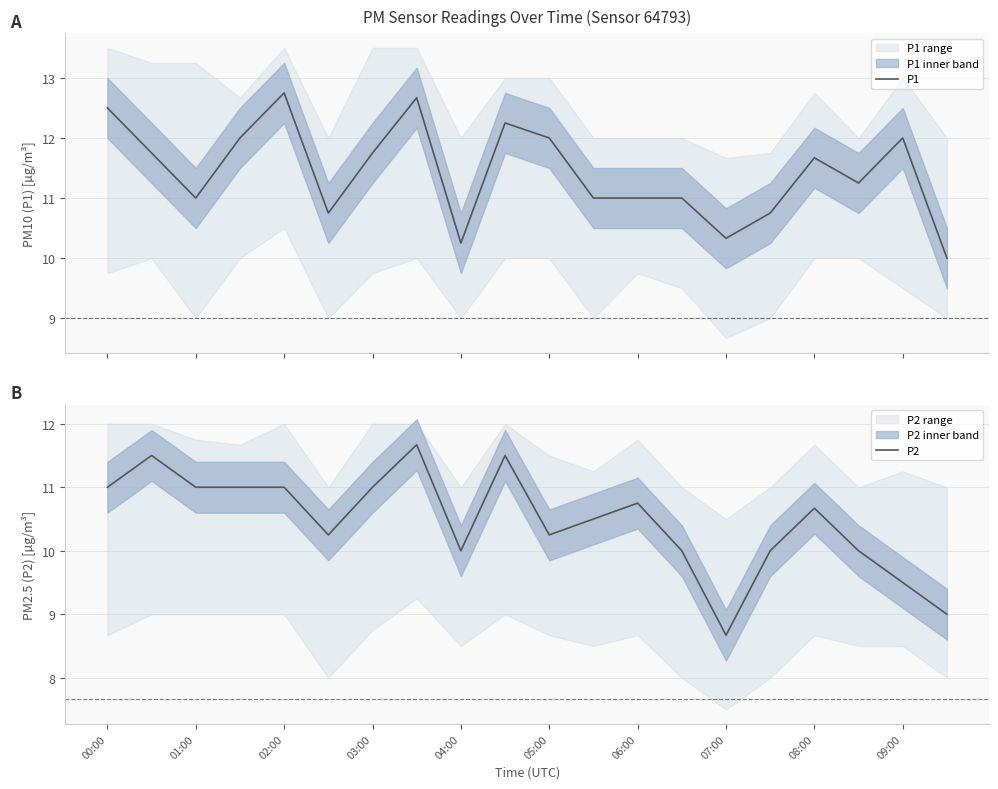

How many data points in P2 are less than 10?

3